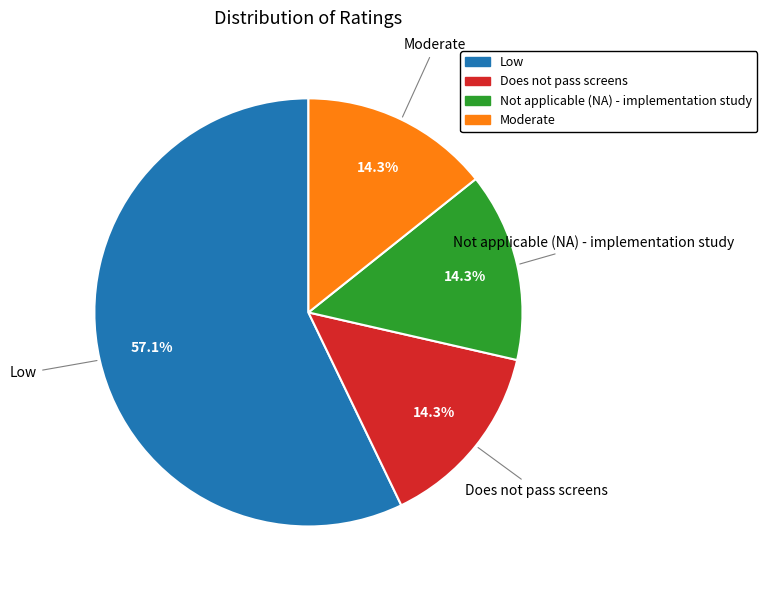

To the nearest percent, what portion does Not applicable (NA) - implementation study represent?

14%